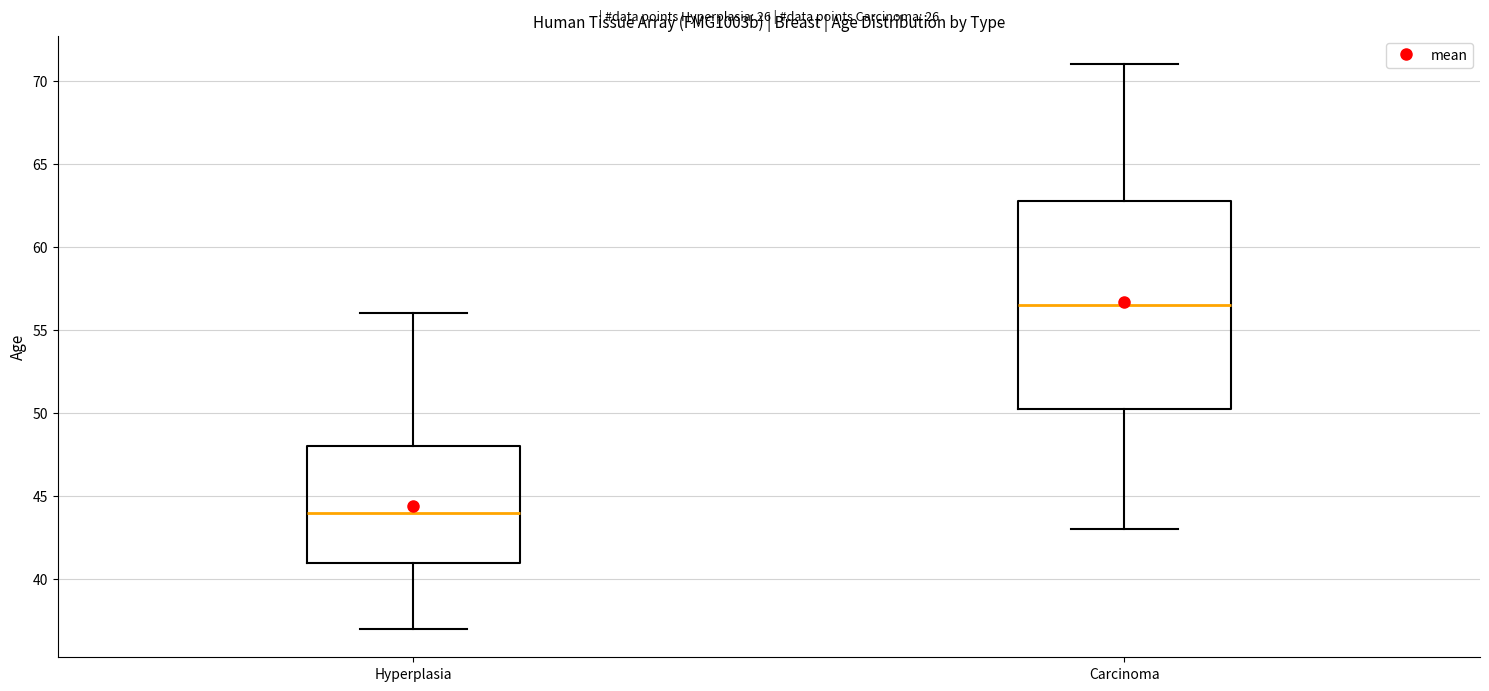

Reading left to right, read every box against the y-axis: the position of its median line, the range the box covers, and the ends of its whiskers. The values are not printed on the chart, so give them approximately, as read against the axis.

Hyperplasia: median 44.0, box 41.0 to 48.0, whiskers 37.0 to 56.0
Carcinoma: median 56.5, box 50.5 to 63.0, whiskers 43.0 to 71.0